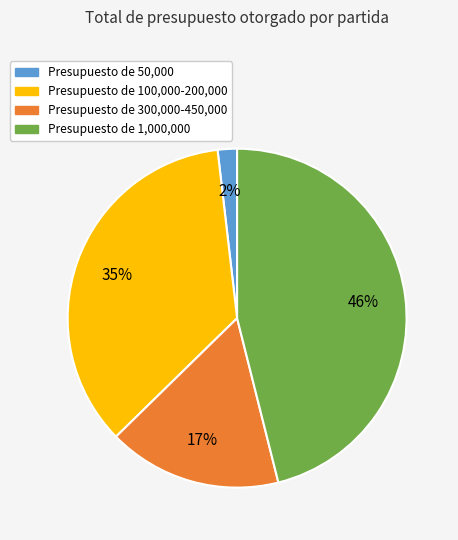

Is Presupuesto de 300,000-450,000 the majority of the pie?

No